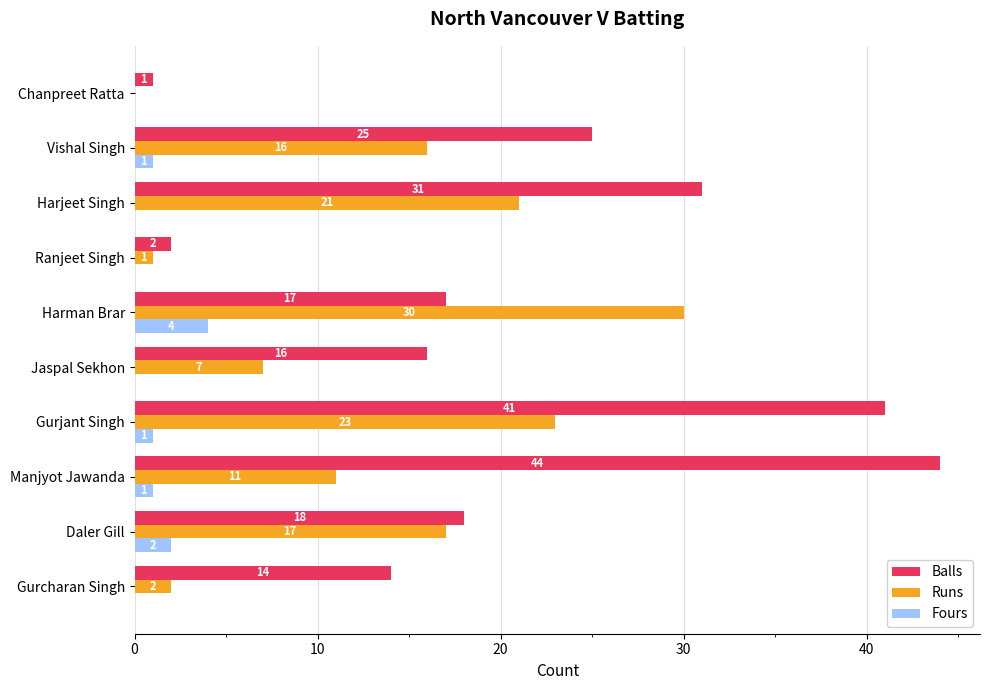

Which series has the largest total across all categories?

Balls